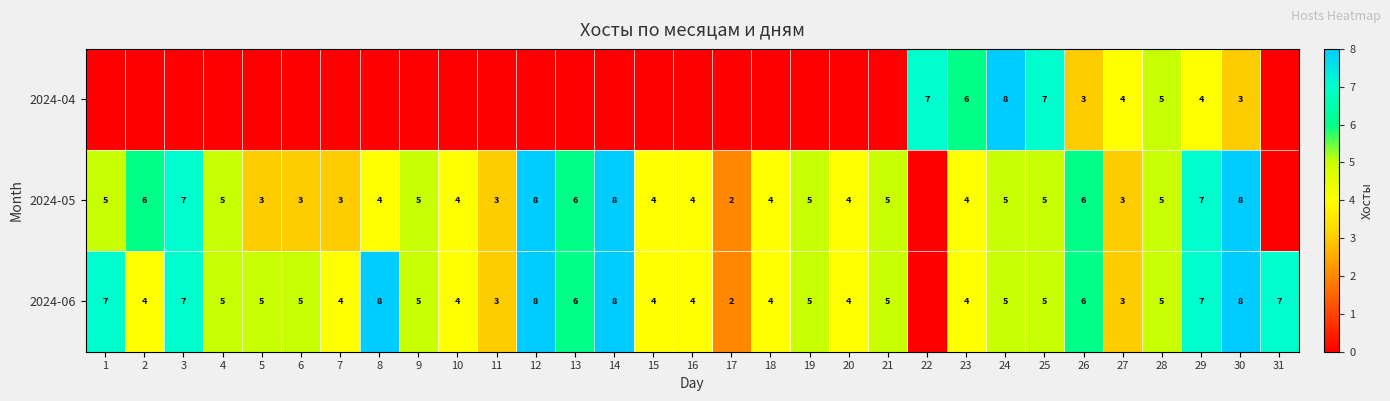

True or false: 2024-04 has a value of 5 at 26.

False